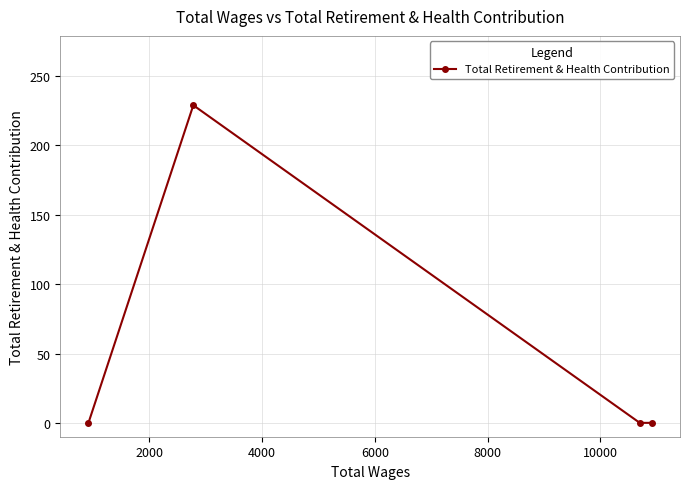

How many values exceed 0?

1